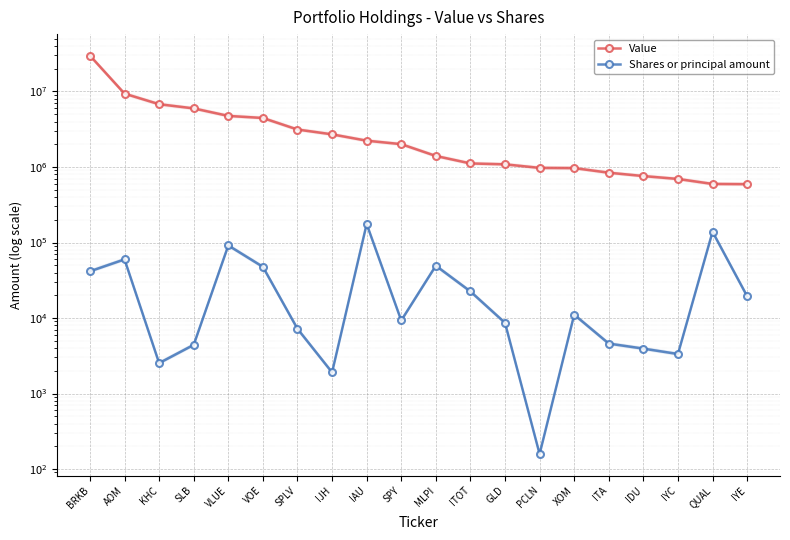

How many data points in Value are less than 2006000?

10